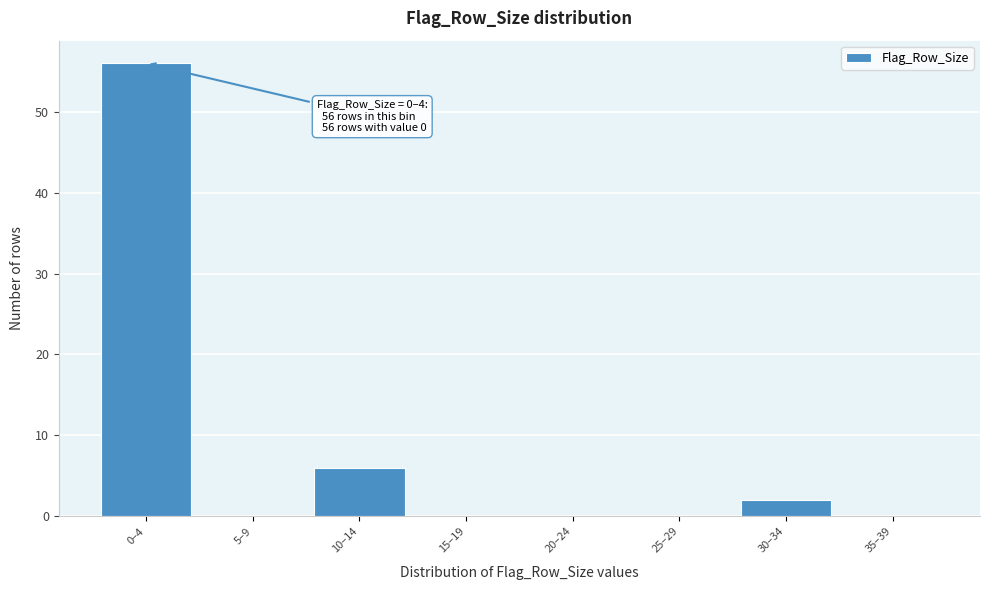

Reading left to right, transcribe all the data shown in this chart.

0–4=56	5–9=0	10–14=6	15–19=0	20–24=0	25–29=0	30–34=2	35–39=0